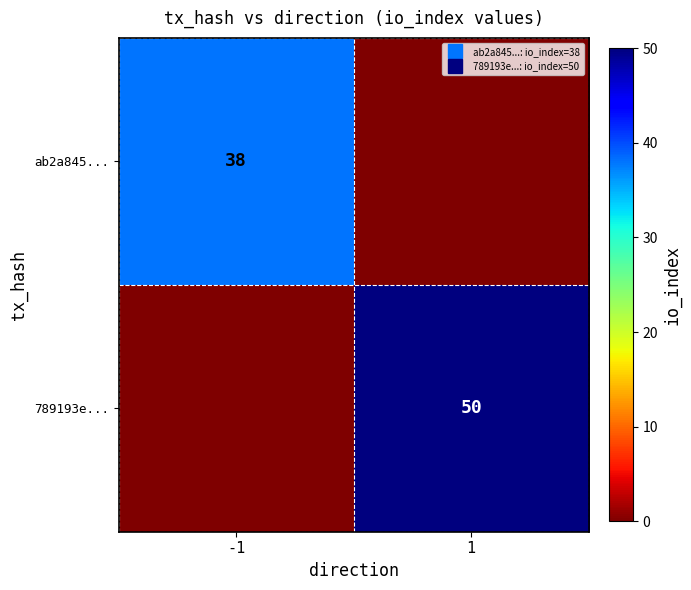

What is the total value across all series at 1?

50